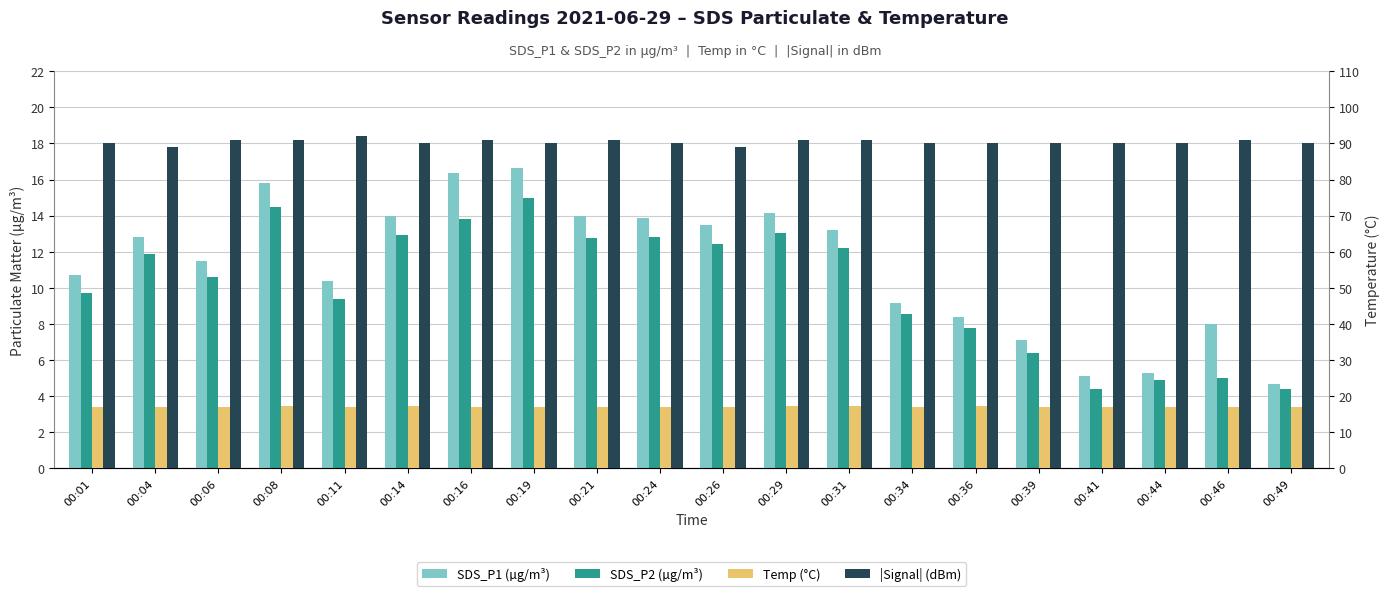

What is the value of the |Signal| (dBm) bar at the 14th from the left?

90.0